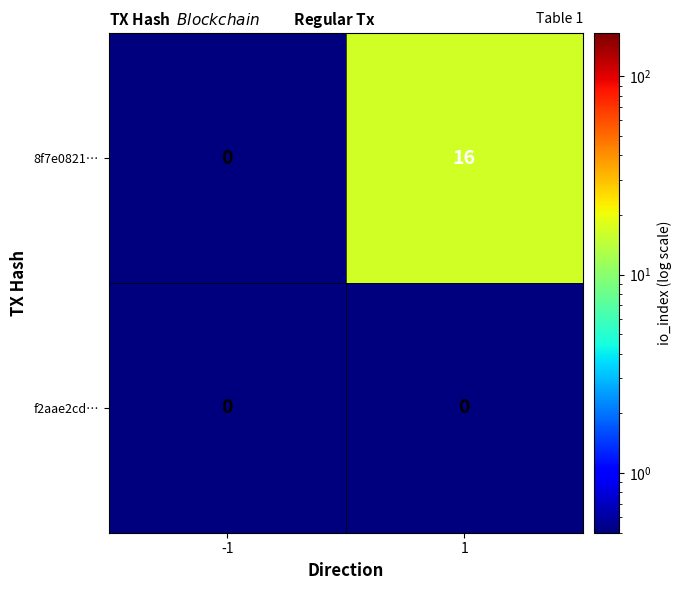

What is the maximum value shown in the chart?

16